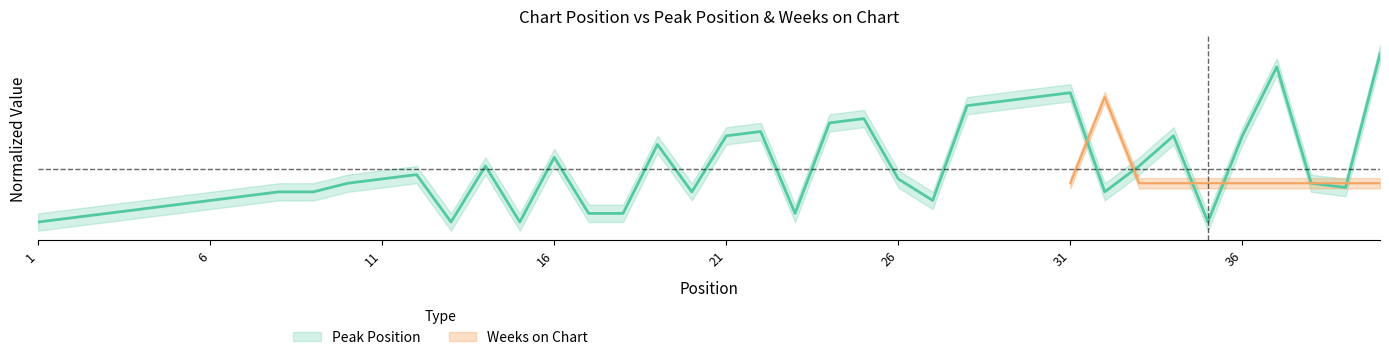

What is the difference between the values at 24 and 7?

0.4